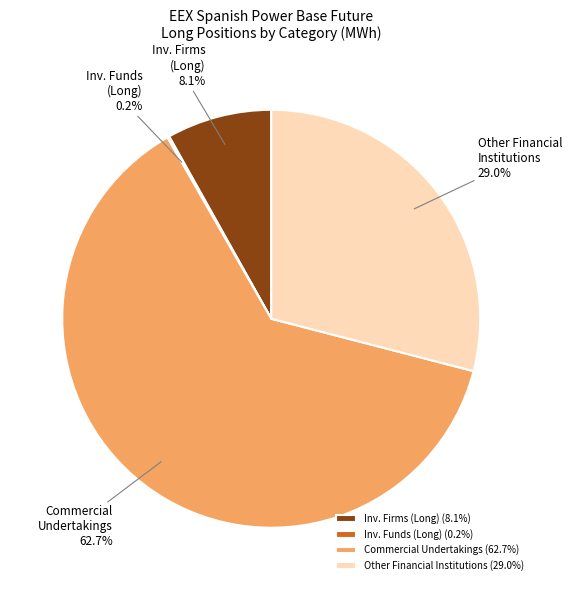

Combined, what portion of the pie is Other Financial Institutions and Commercial Undertakings?

91.7%